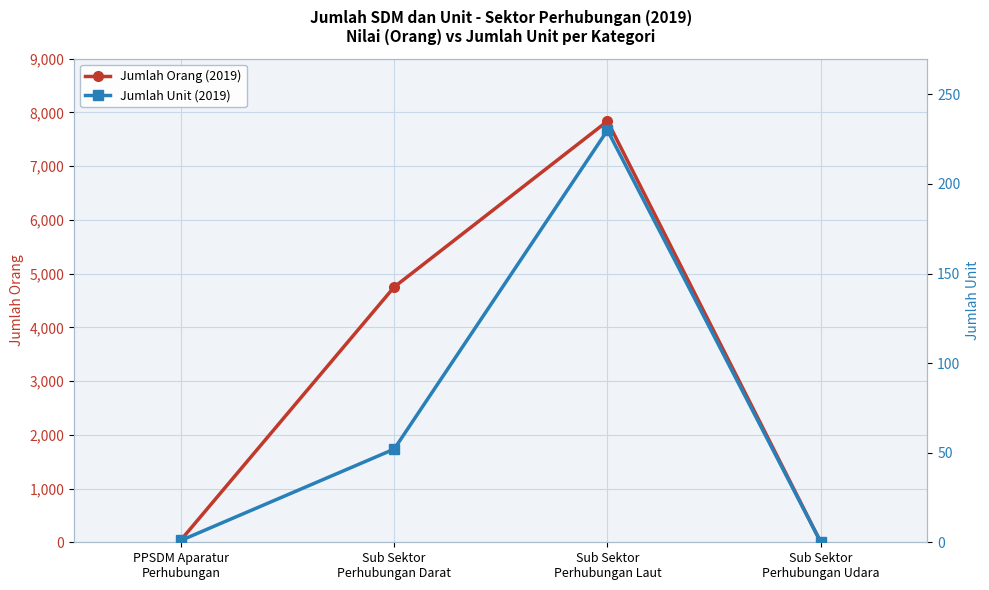

True or false: Jumlah Orang (2019) and Jumlah Unit (2019) intersect in this chart.

False